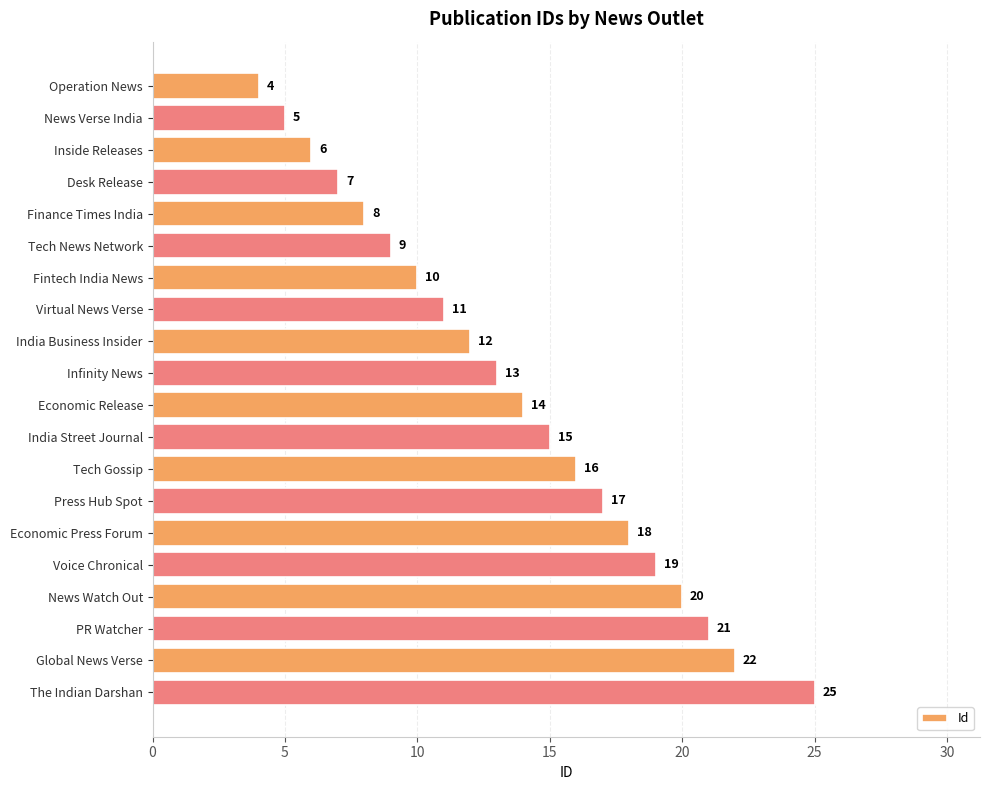

What is the value of the 1st bar from the top?

4